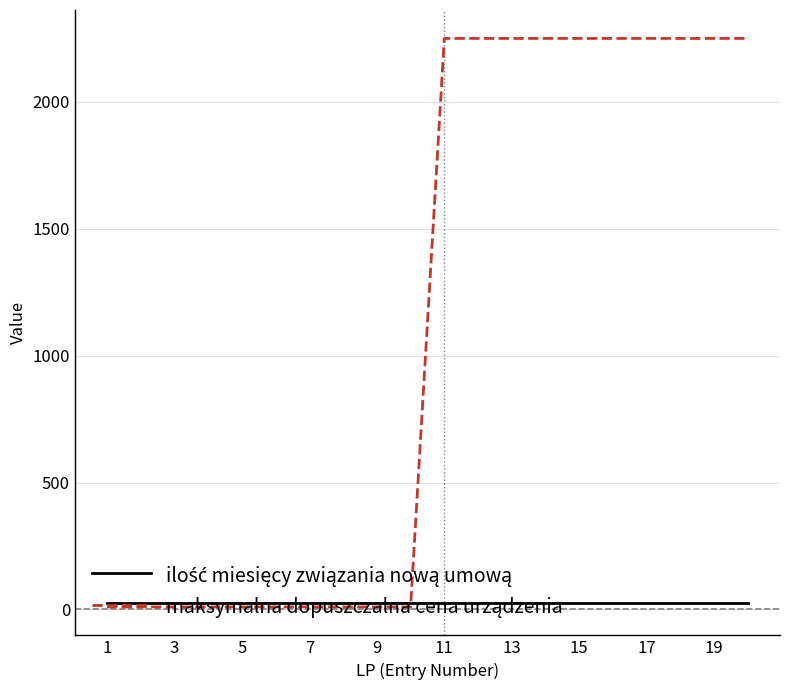

What is the greatest value displayed?

2250